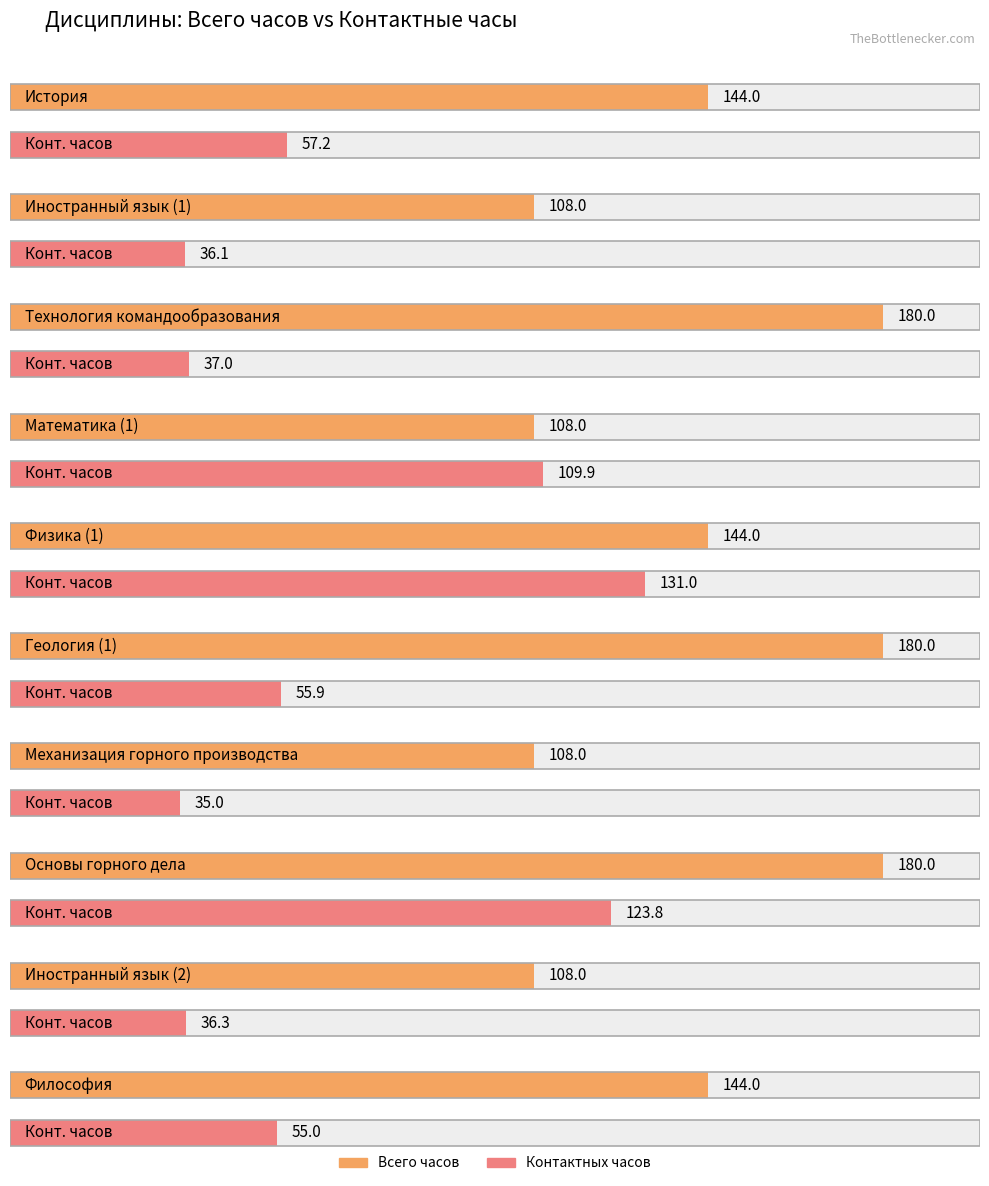

Rank the categories by Average utilization value from lowest to highest.

Иностранный язык (1), Математика (1), Механизация горного производства, Иностранный язык (2), История, Физика (1), Философия, Технология командообразования, Геология (1), Основы горного дела